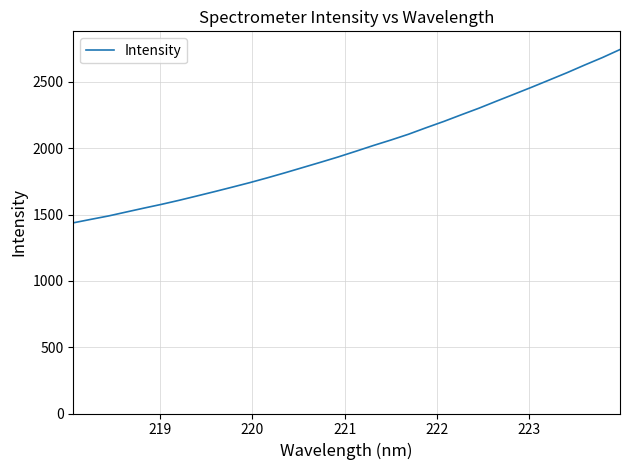

What is the difference between the maximum and minimum values?

1306.5